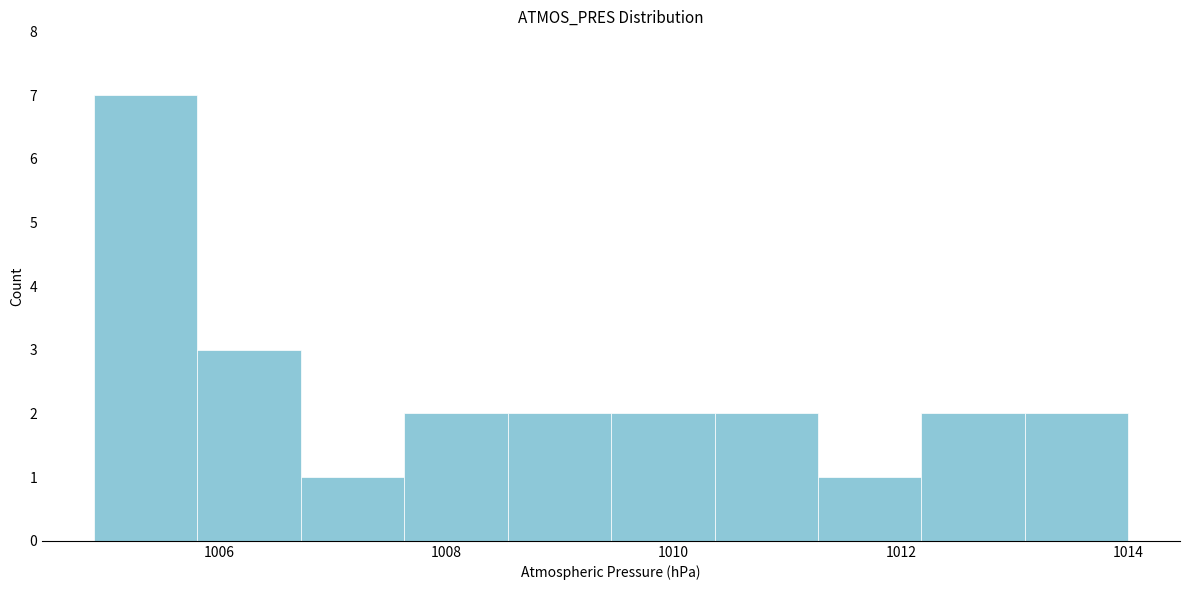

Reading left to right, list every bar in this chart as the range it spans on the x-axis followed by its height. Neither the bar edges nor the heights are printed on the chart, so give them approximately, as read against the axes.

1005.0 to 1005.8: 7
1005.8 to 1006.8: 3
1006.8 to 1007.6: 1
1007.6 to 1008.6: 2
1008.6 to 1009.4: 2
1009.4 to 1010.4: 2
1010.4 to 1011.2: 2
1011.2 to 1012.2: 1
1012.2 to 1013.0: 2
1013.0 to 1014.0: 2